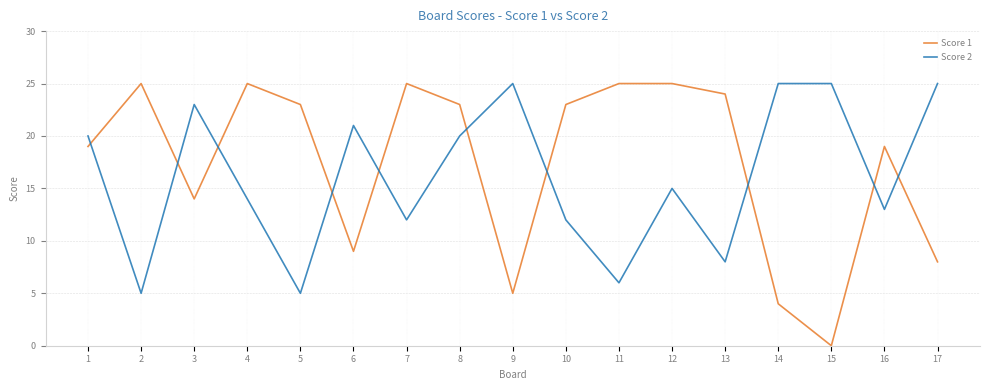

How many lines are shown in the chart?

2